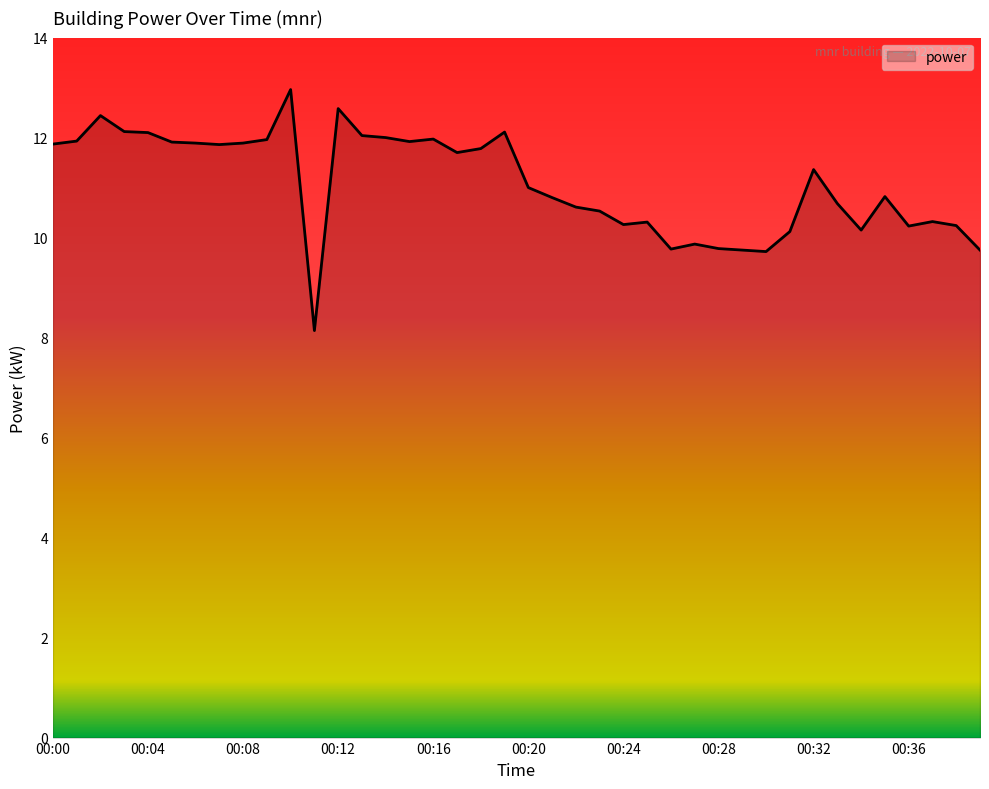

What is the greatest value displayed?

13.0